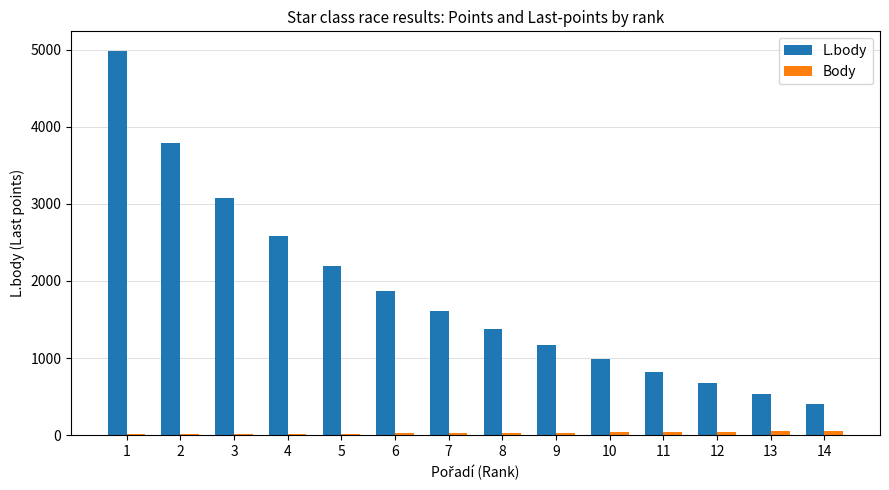

Which series changed the most between 1 and 10?

L.body